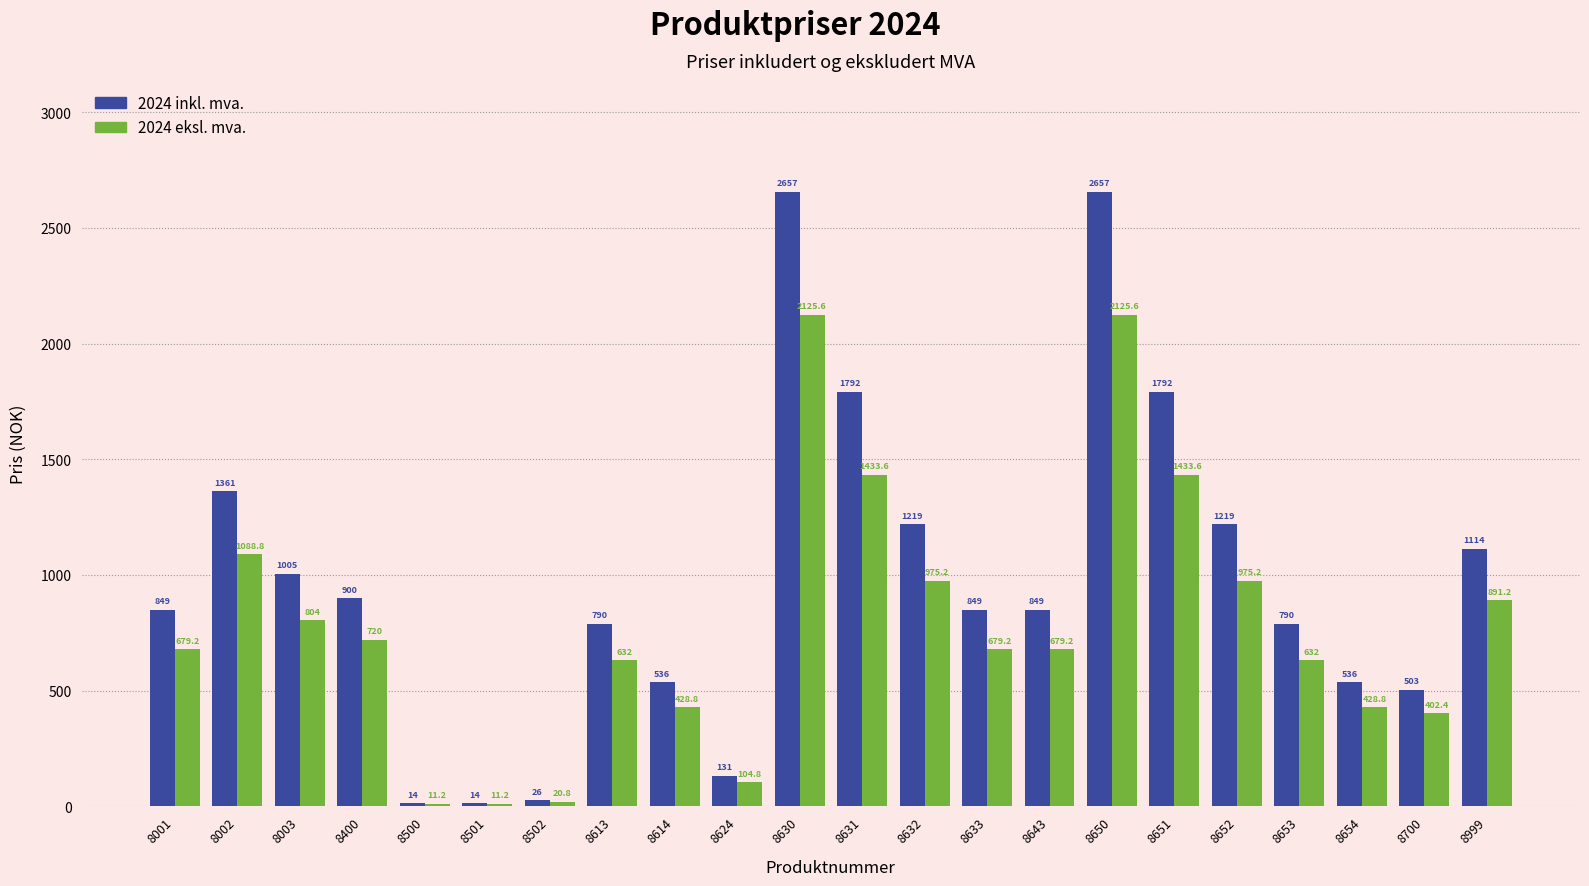

What is the value of the 2024 eksl. mva. bar at the 10th from the left?

104.8